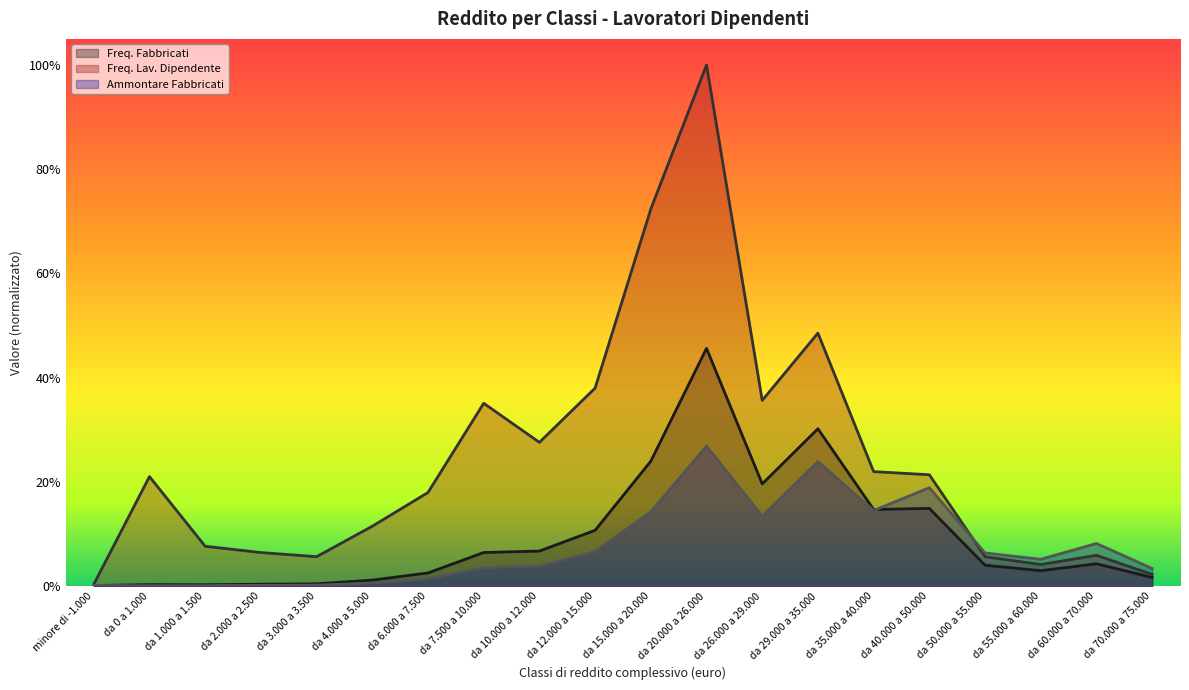

Which series ends up on top after the final intersection of Ammontare Fabbricati and Freq. Fabbricati?

Ammontare Fabbricati